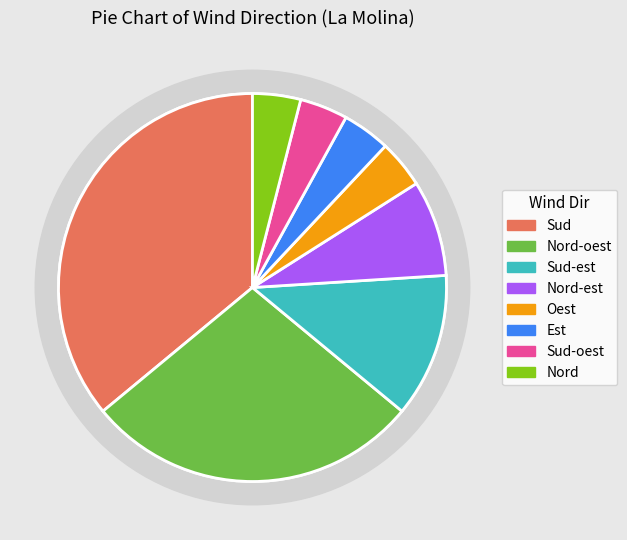

Does any single category account for the majority?

No